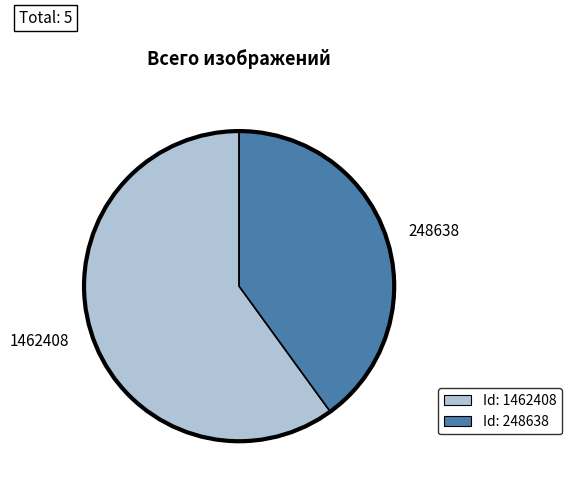

What is the smallest slice in the pie chart?

248638